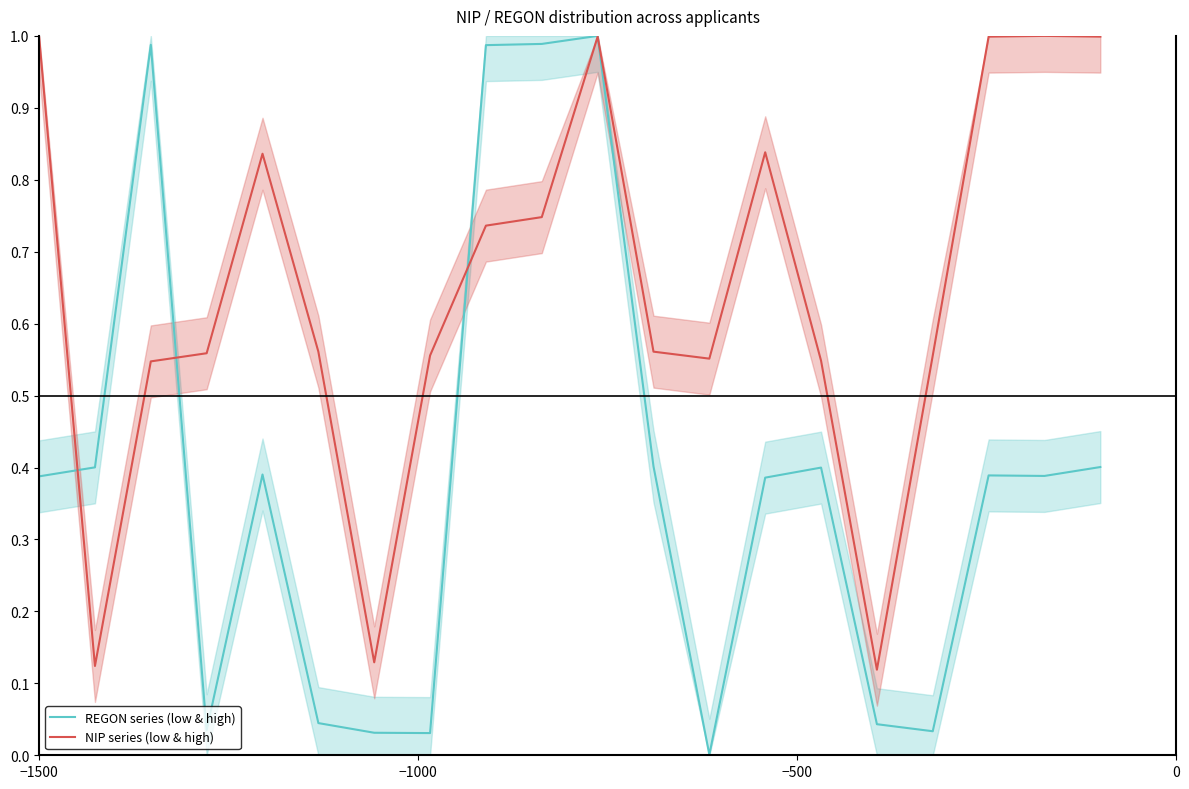

Rank the series at 0 from lowest to highest value.

REGON series (low & high), NIP series (low & high)